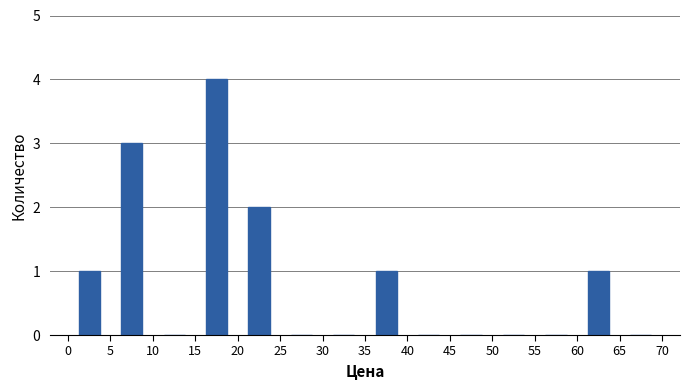

Over which range of the x-axis is the bar tallest?

15 to 20